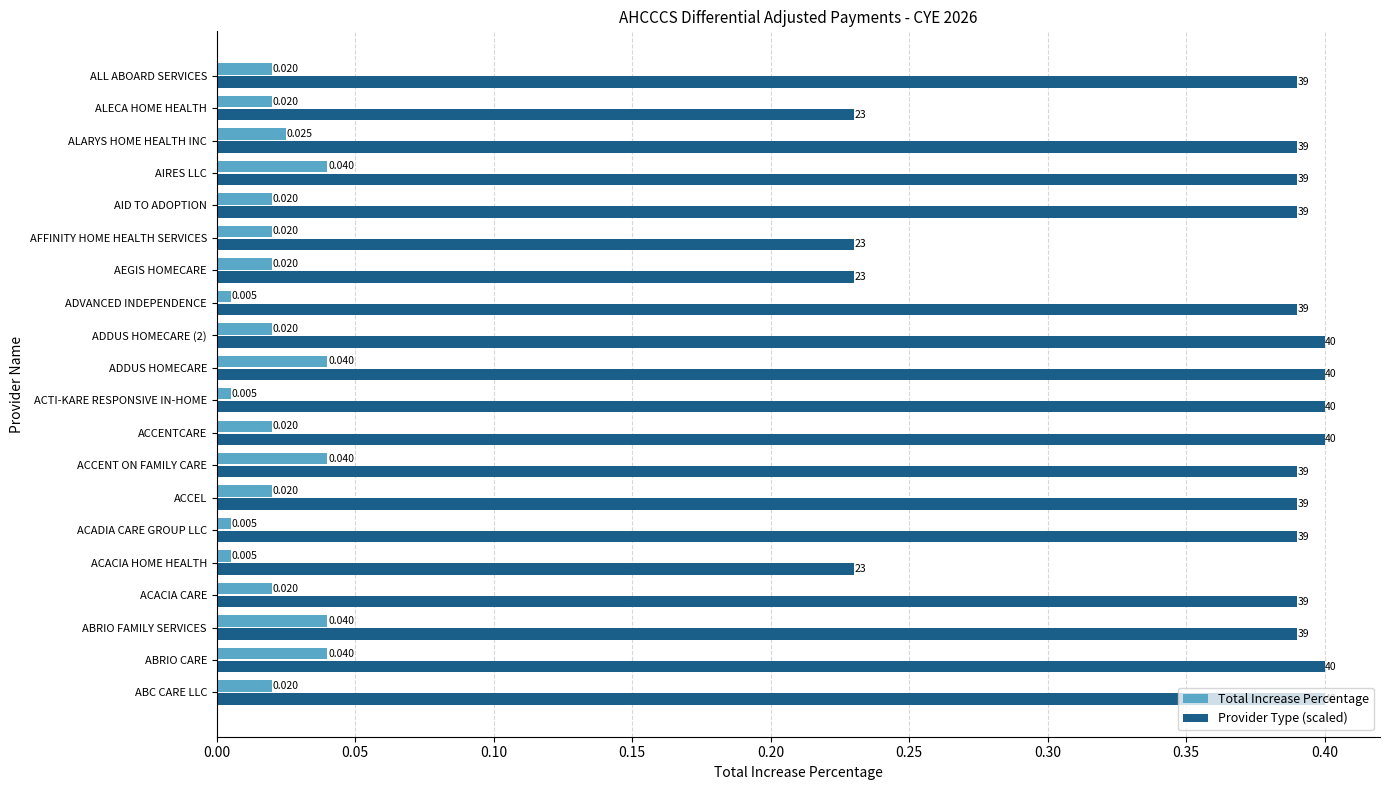

Which series has the widest spread of values?

Provider Type (scaled)